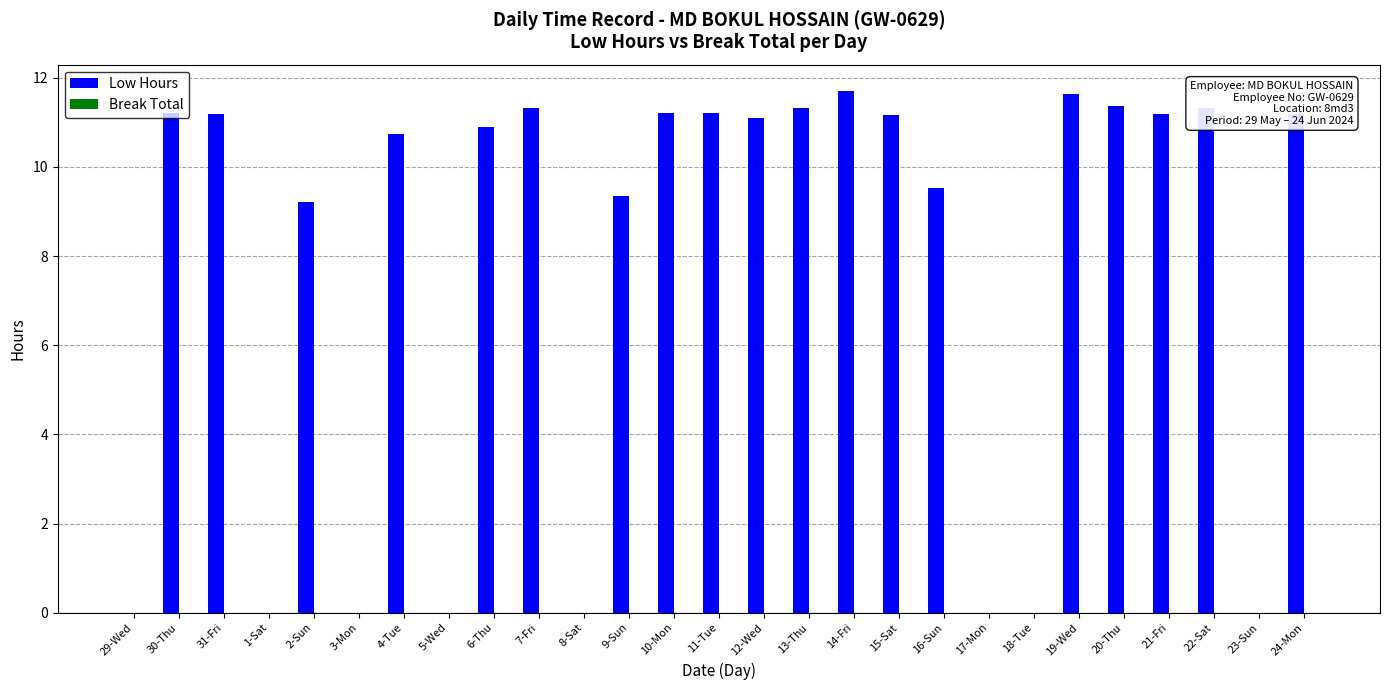

Is it true that the value at 29-Wed is 6.9?

False